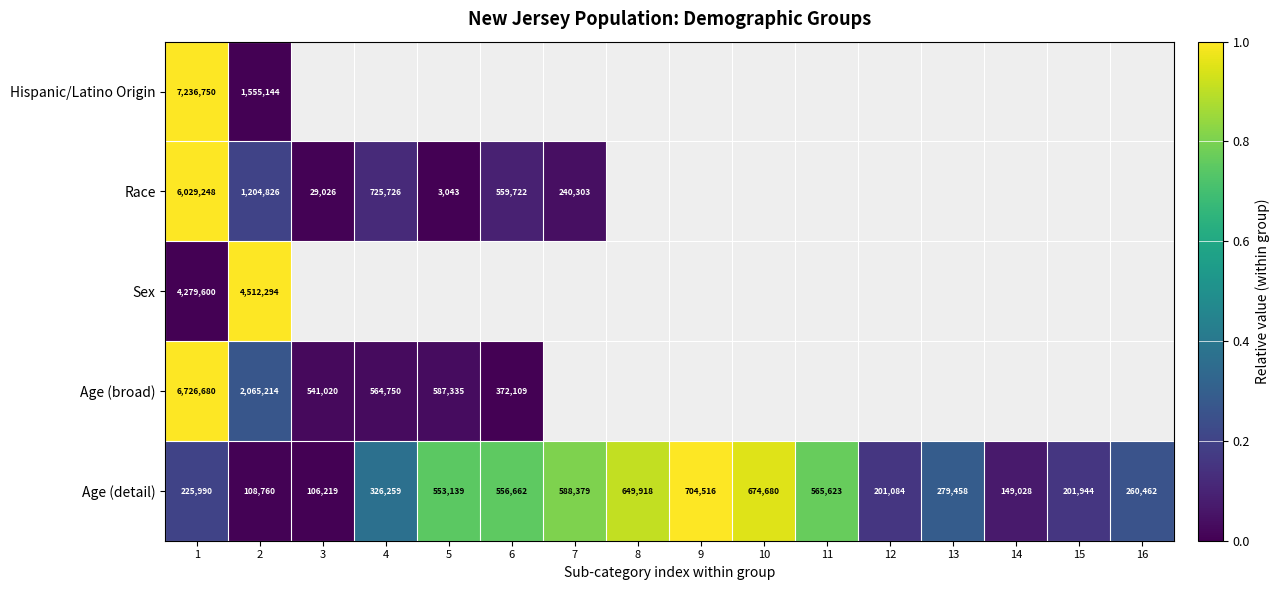

Which label corresponds to the smallest value in the chart?

2